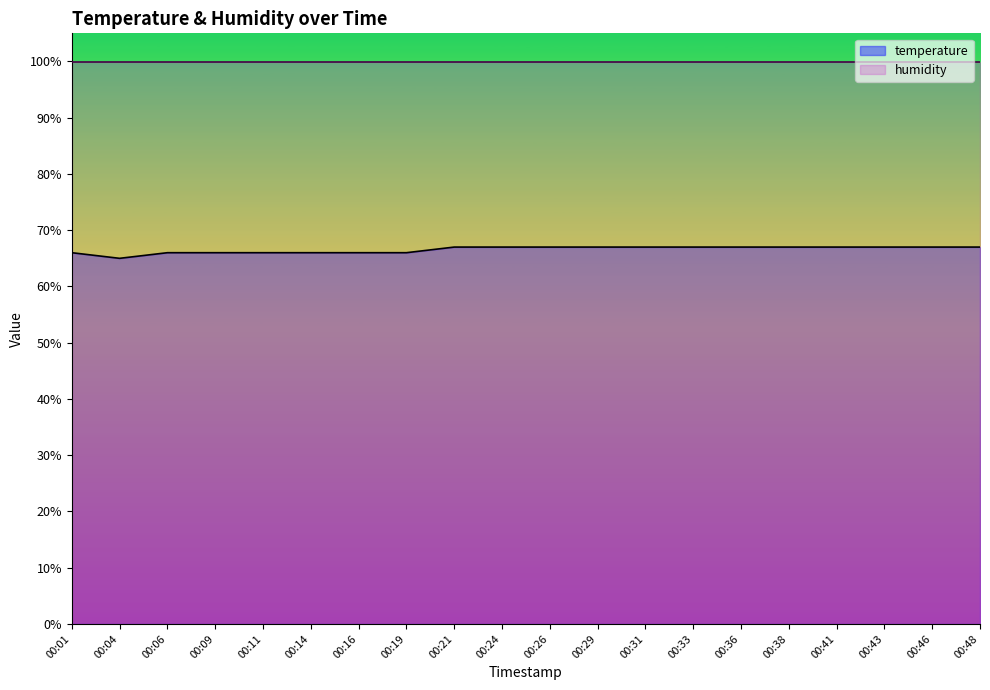

What is the sum of all values?

1331